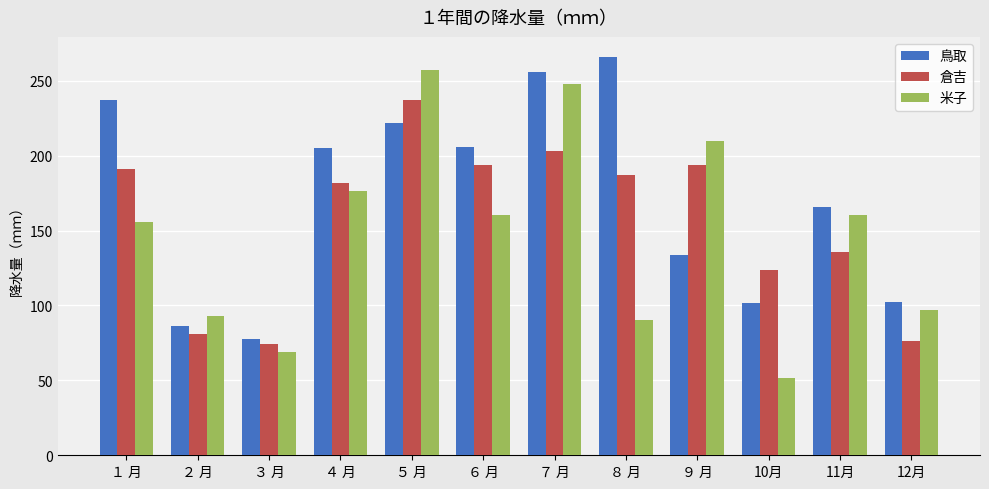

What is the highest value of the 倉吉 series?

237.0